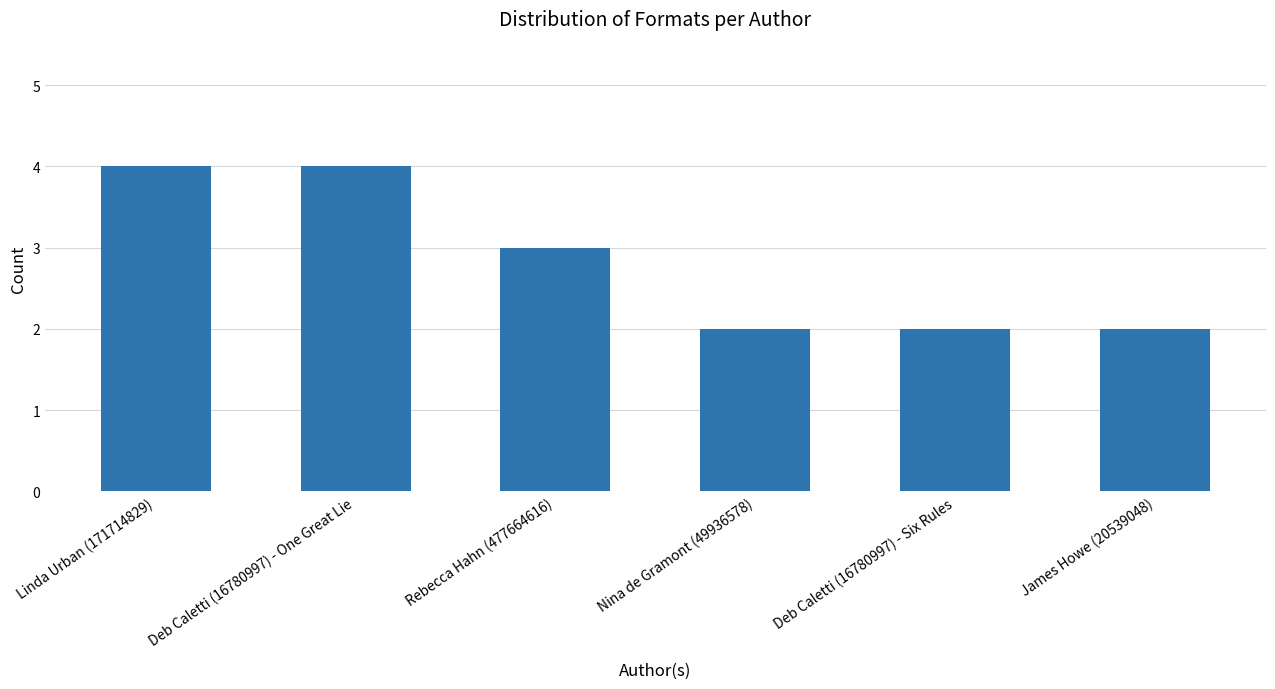

What is the maximum value shown in the chart?

4